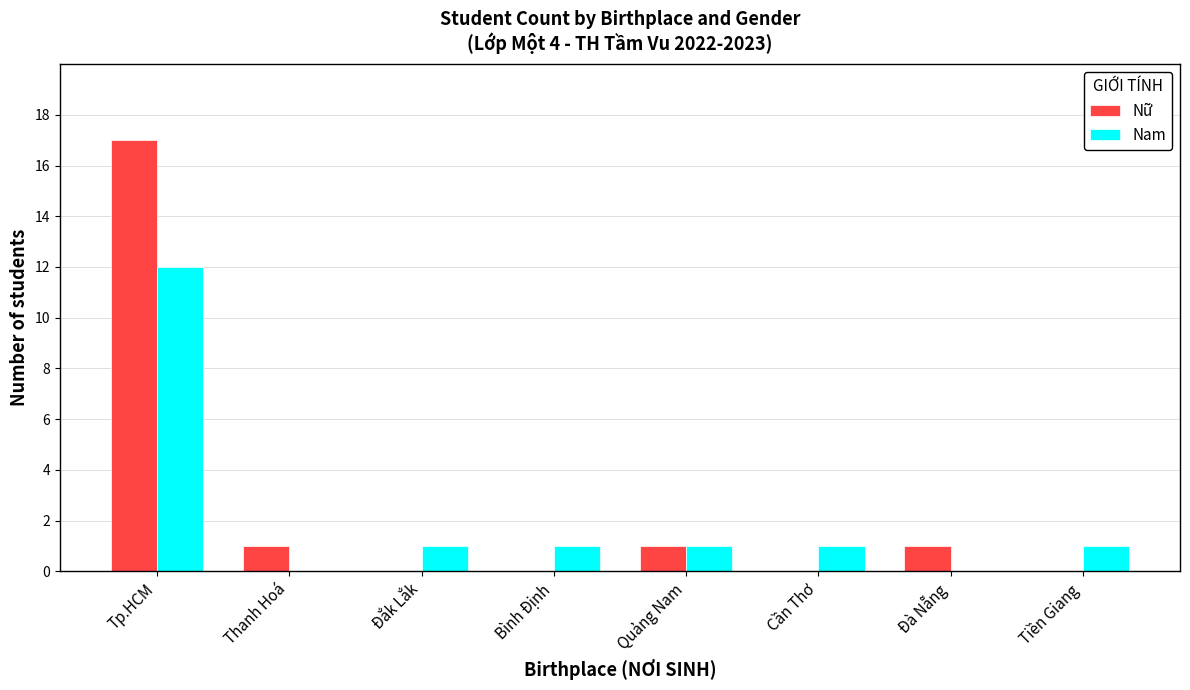

Reading left to right, extract all data points from this chart.

Nữ: 17	1	0	0	1	0	1	0
Nam: 12	0	1	1	1	1	0	1